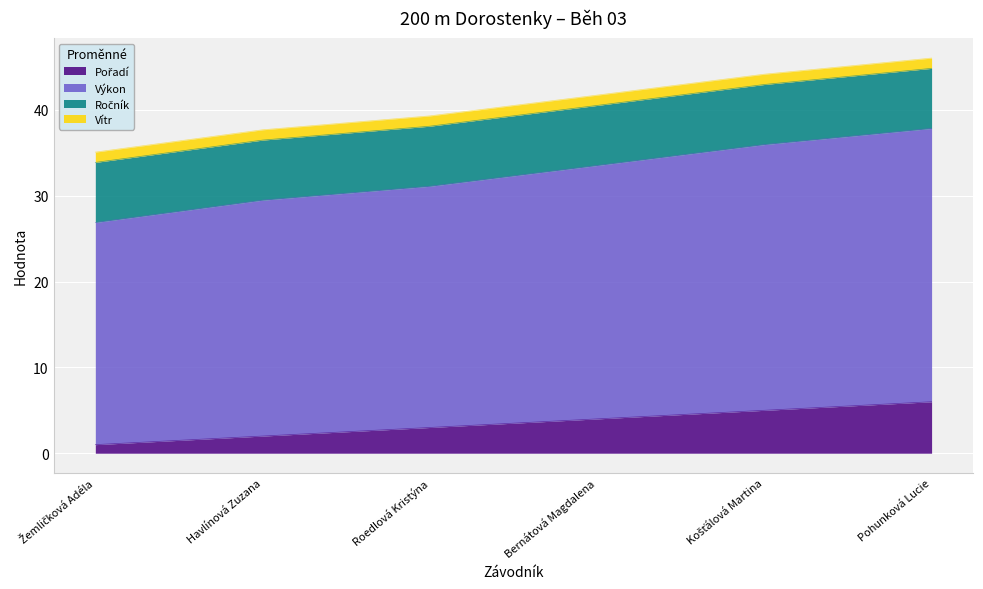

What is the difference between the Pořadí values at Košťálová Martina and Bernátová Magdalena?

1.0